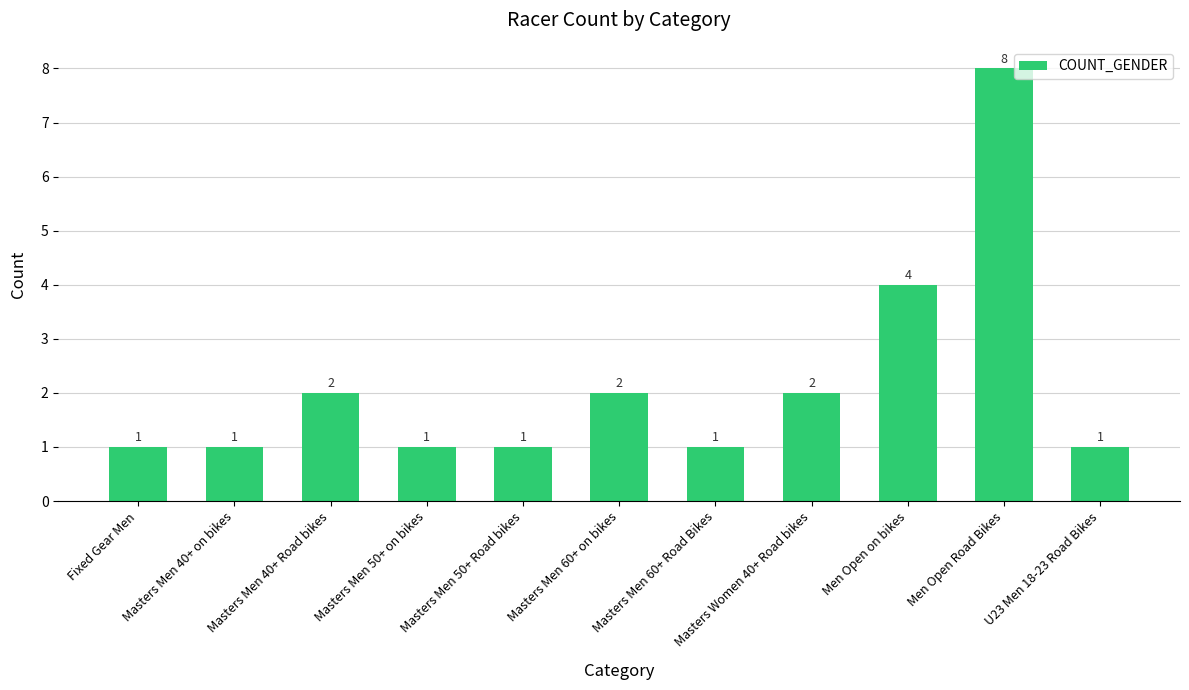

What is the label of the 2nd bar from the right?

Men Open Road Bikes